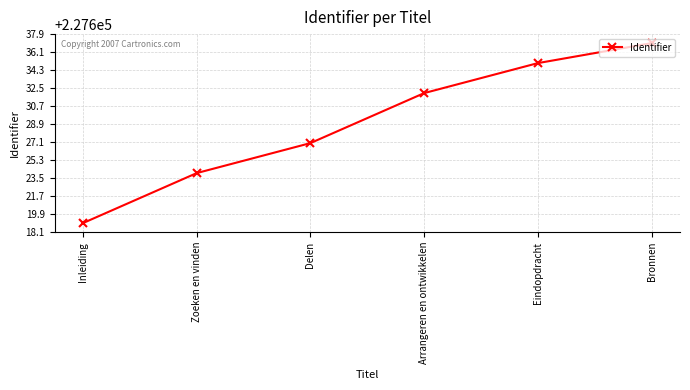

What is the greatest value displayed?

227637